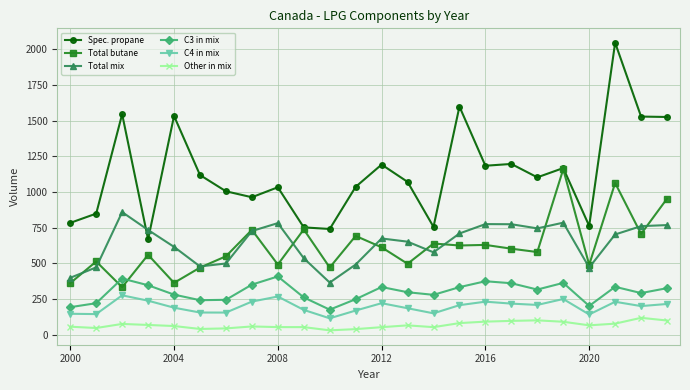

What is the minimum value for Total mix?

366.3